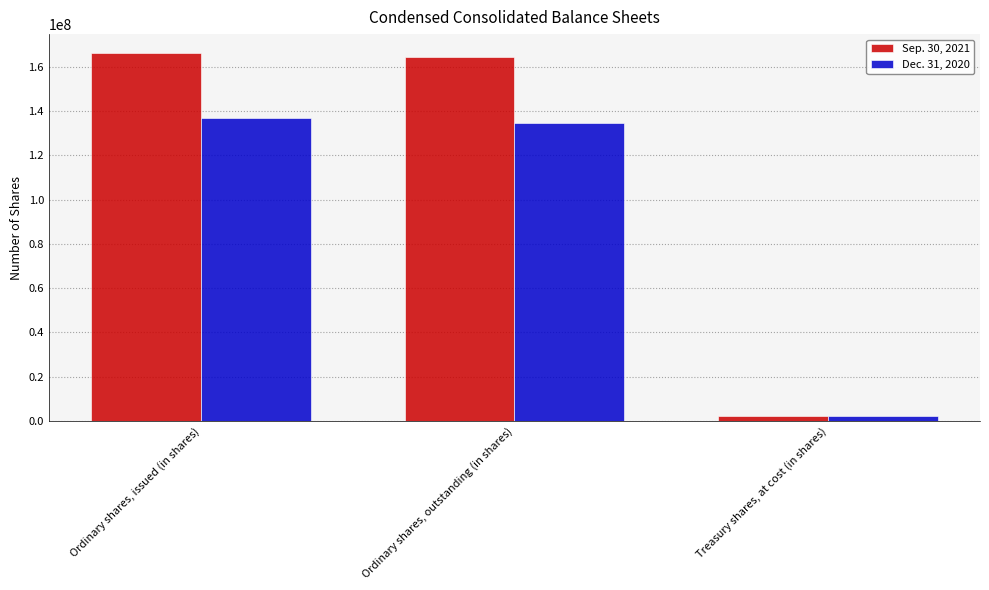

At which label does Dec. 31, 2020 first exceed 134571290?

Ordinary shares, issued (in shares)